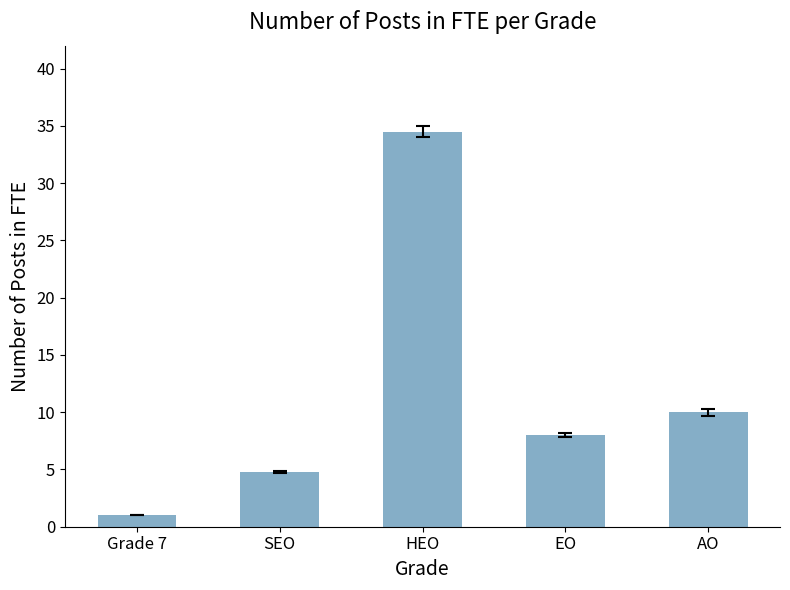

How many values are below 8?

2